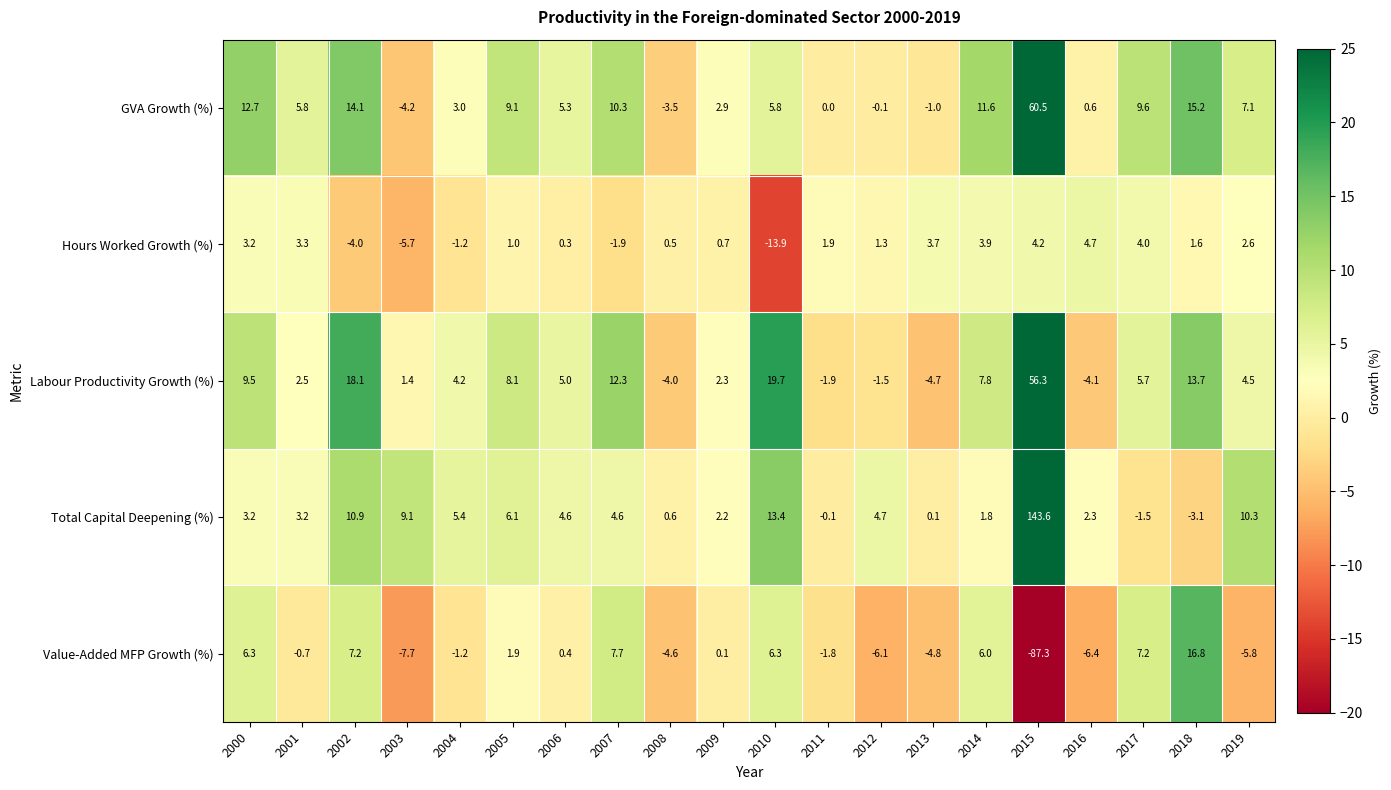

Which series has the largest total across all categories?

Total Capital Deepening (%)